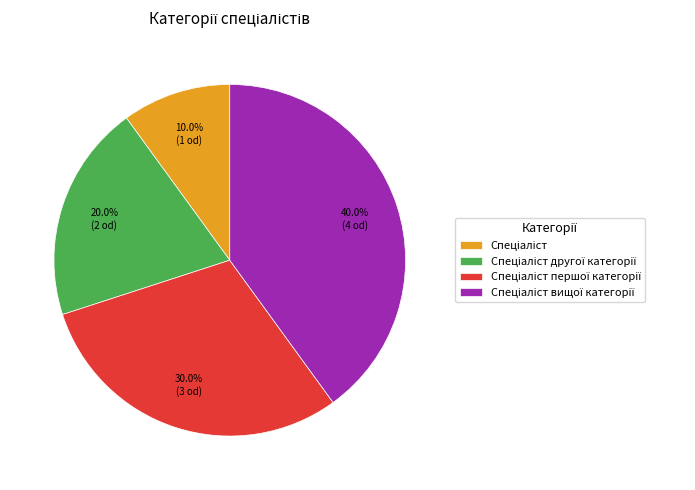

Does any single category account for the majority?

No